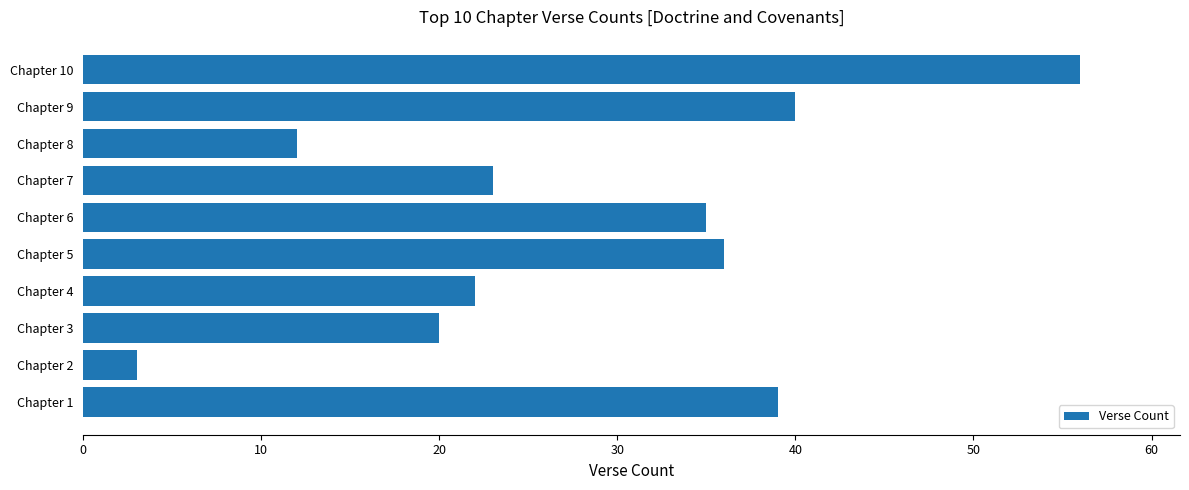

Count the number of data series in this chart.

1